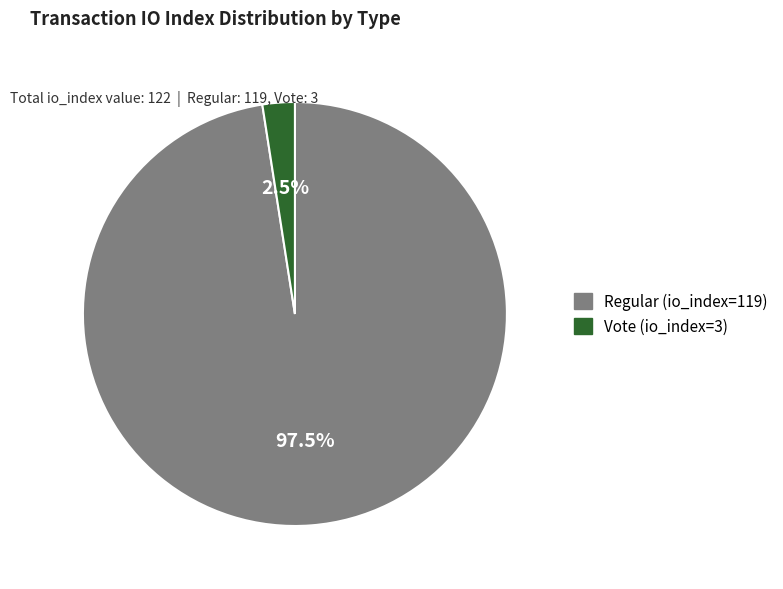

Which has a higher value, Vote (io_index=3) or Regular (io_index=119)?

Regular (io_index=119)